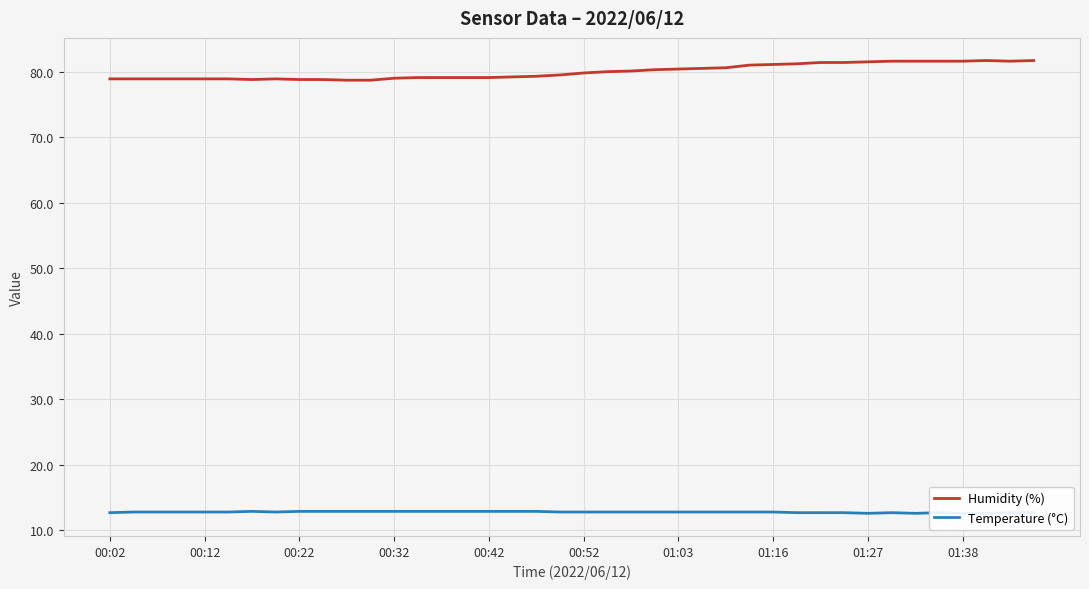

What is the difference between the maximum and minimum values in the Humidity (%) series?

3.0